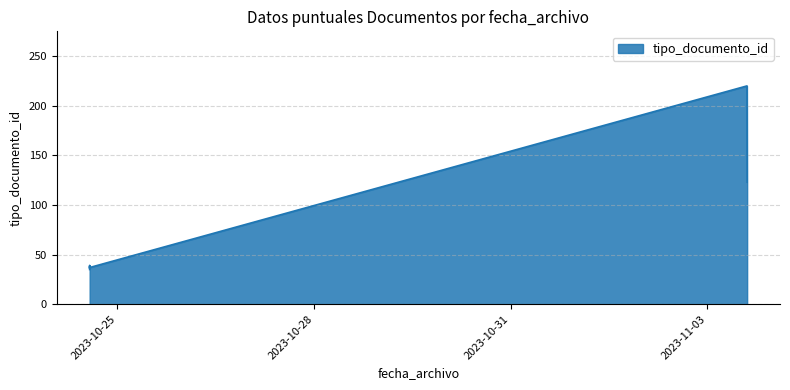

What is the label of the 4th point from the left?

2023-11-03 14:27:37